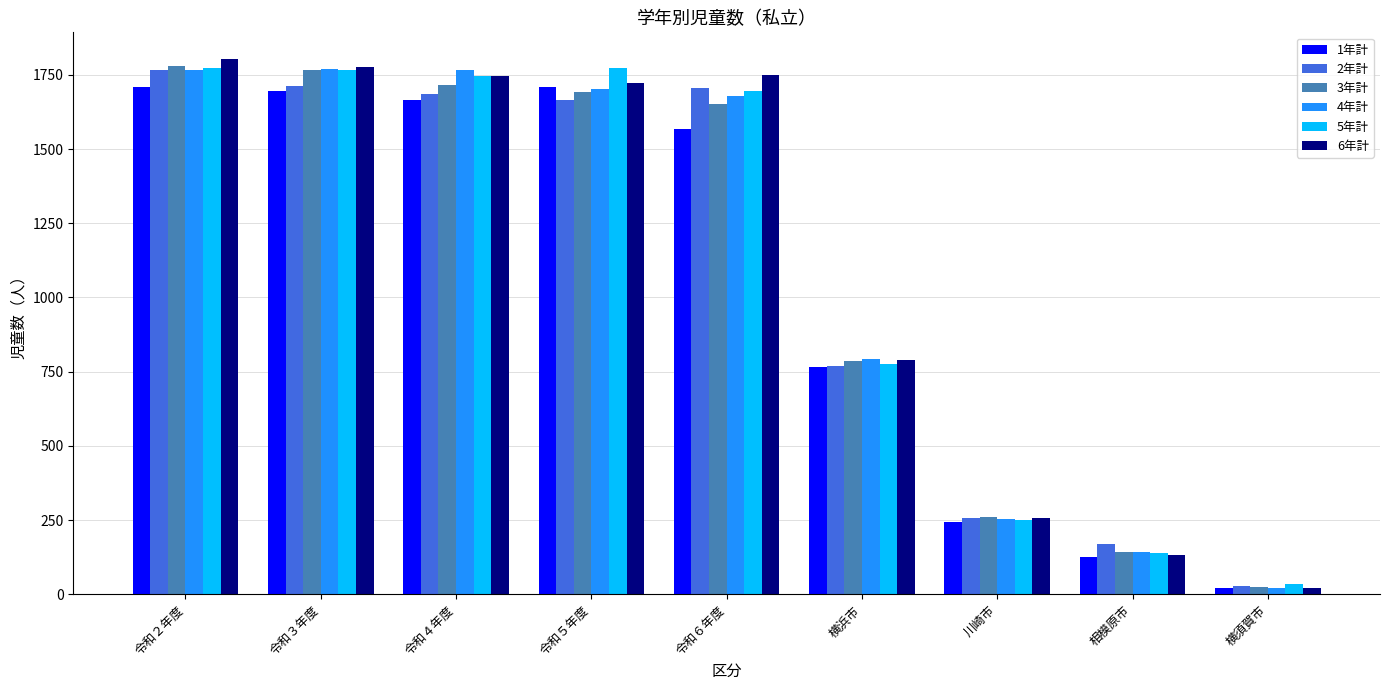

At which label is 1年計 closest to 866?

横浜市